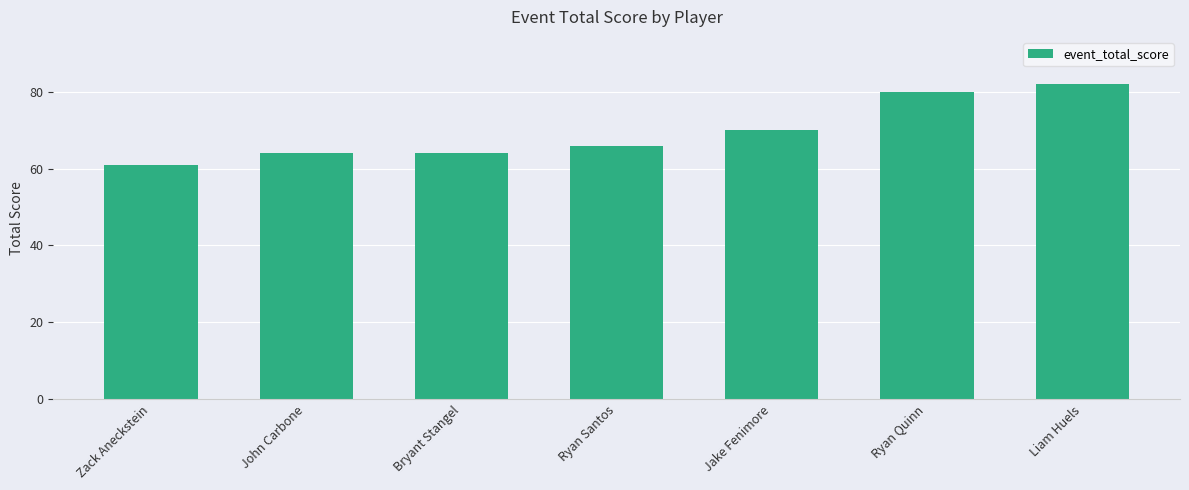

Reading left to right, list all the values displayed in this chart.

61	64	64	66	70	80	82